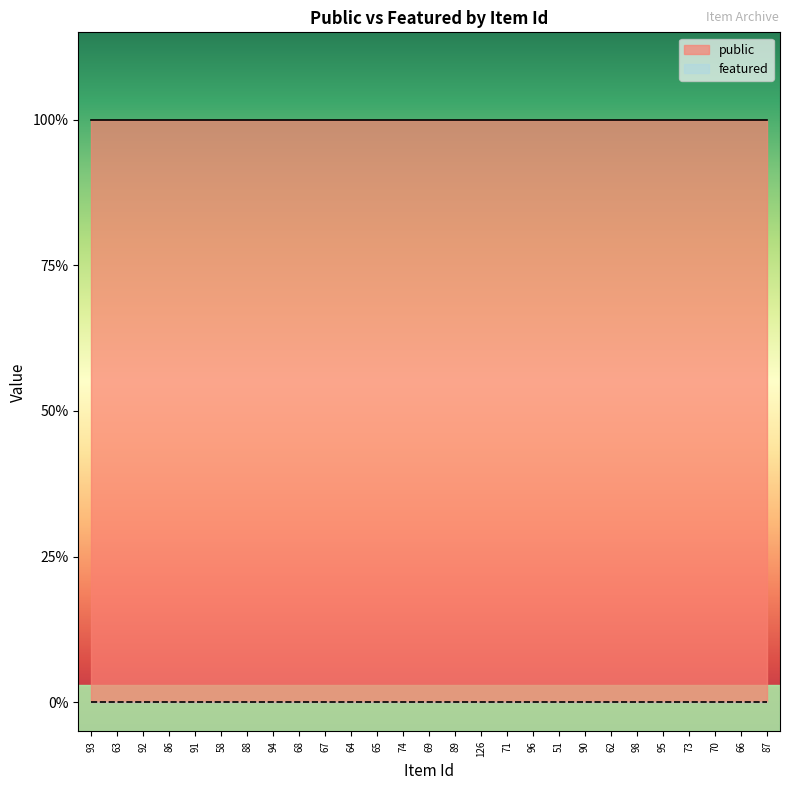

What is the sum of all public values?

27